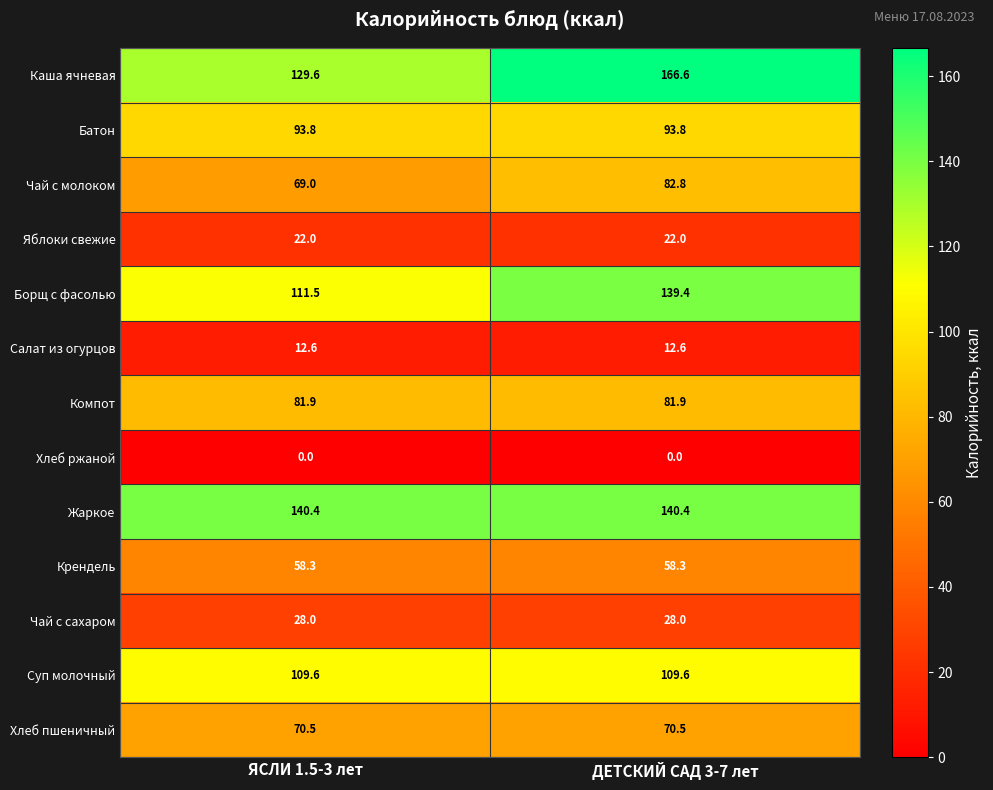

Reading left to right, extract all data points from this chart.

Каша ячневая: 129.6	166.6
Батон: 93.8	93.8
Чай с молоком: 69.0	82.8
Яблоки свежие: 22.0	22.0
Борщ с фасолью: 111.5	139.4
Салат из огурцов: 12.6	12.6
Компот: 81.9	81.9
Хлеб ржаной: 0.0	0.0
Жаркое: 140.4	140.4
Крендель: 58.3	58.3
Чай с сахаром: 28.0	28.0
Суп молочный: 109.6	109.6
Хлеб пшеничный: 70.5	70.5